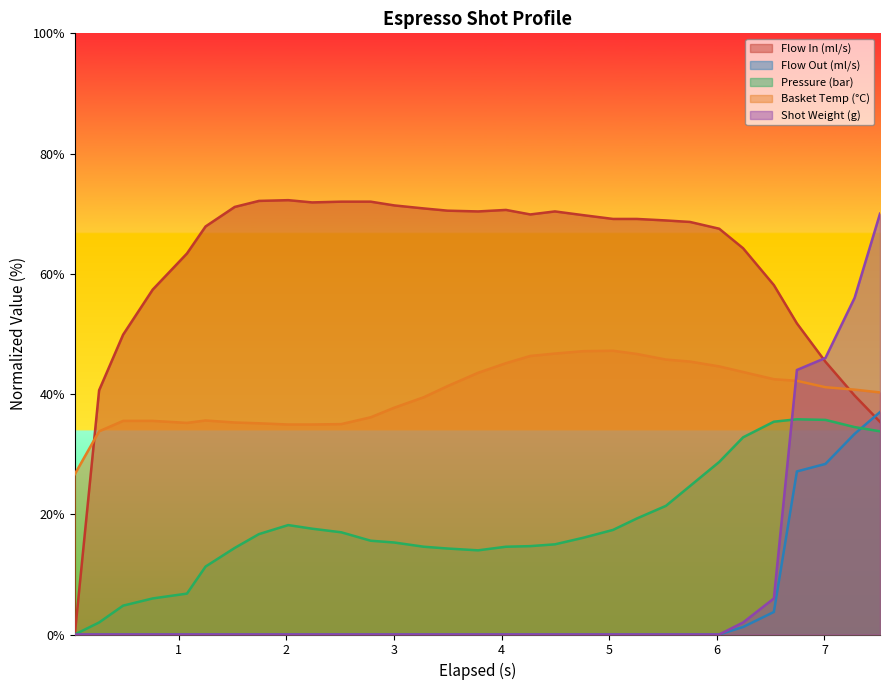

What are all the series names shown in the legend?

Flow In (ml/s), Flow Out (ml/s), Pressure (bar), Basket Temp (°C), Shot Weight (g)